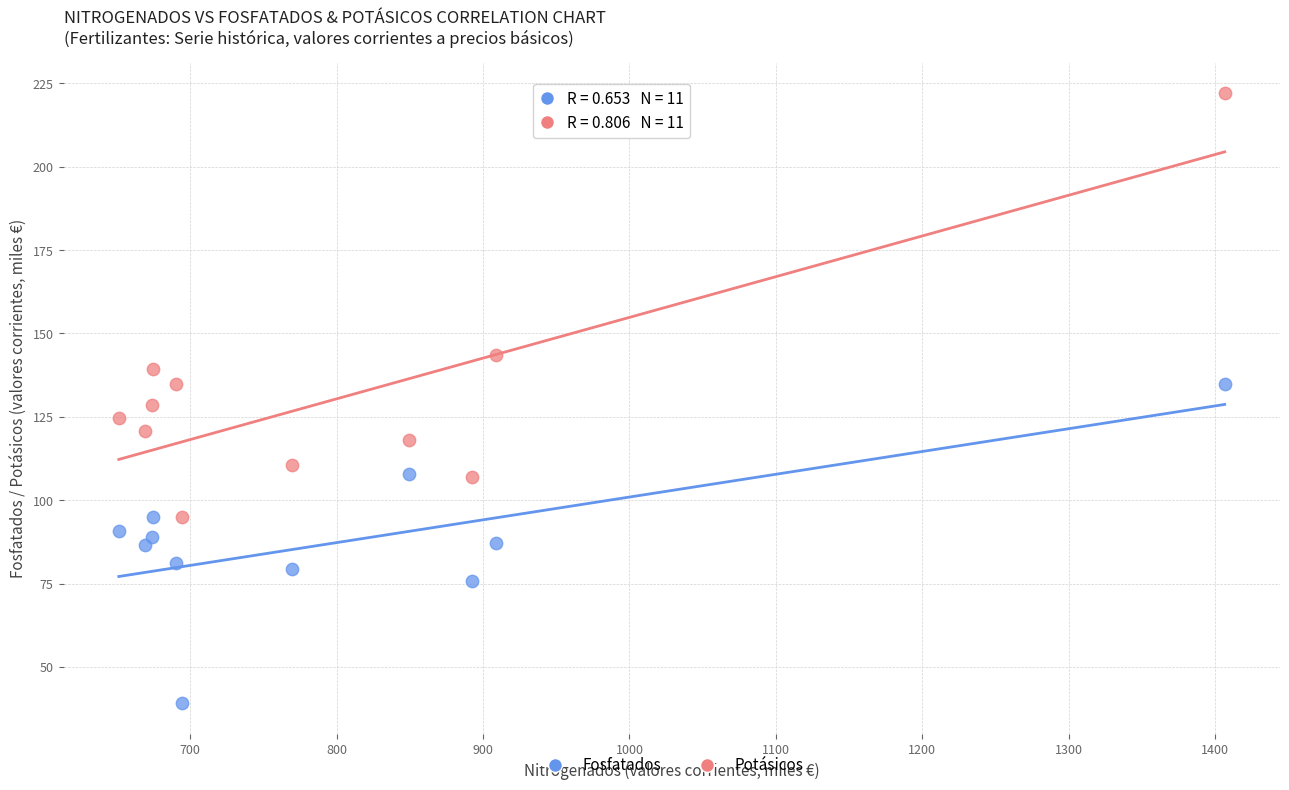

Which series reaches the minimum Y coordinate?

Fosfatados